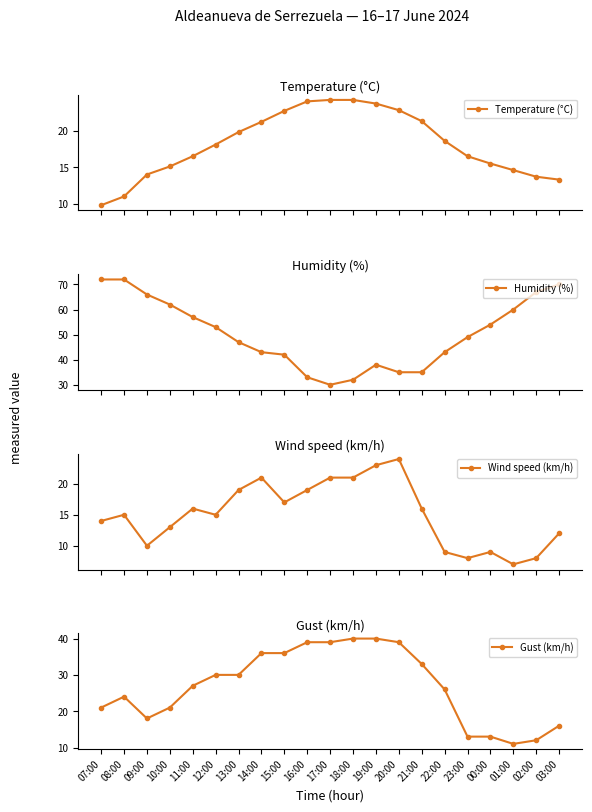

Reading left to right, transcribe all the data shown in this chart.

Temperature (°C): 9.8	11.0	14.0	15.1	16.5	18.1	19.8	21.2	22.7	24.0	24.2	24.2	23.7	22.8	21.3	18.6	16.5	15.5	14.6	13.7	13.3
Humidity (%): 72.0	72.0	66.0	62.0	57.0	53.0	47.0	43.0	42.0	33.0	30.0	32.0	38.0	35.0	35.0	43.0	49.0	54.0	60.0	67.0	70.0
Wind speed (km/h): 14.0	15.0	10.0	13.0	16.0	15.0	19.0	21.0	17.0	19.0	21.0	21.0	23.0	24.0	16.0	9.0	8.0	9.0	7.0	8.0	12.0
Gust (km/h): 21.0	24.0	18.0	21.0	27.0	30.0	30.0	36.0	36.0	39.0	39.0	40.0	40.0	39.0	33.0	26.0	13.0	13.0	11.0	12.0	16.0